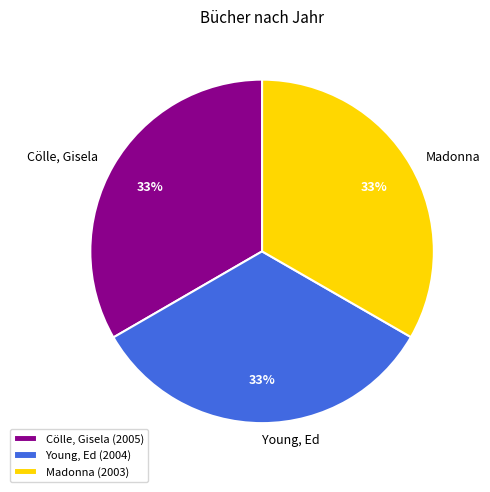

Count the number of slices in the pie.

3